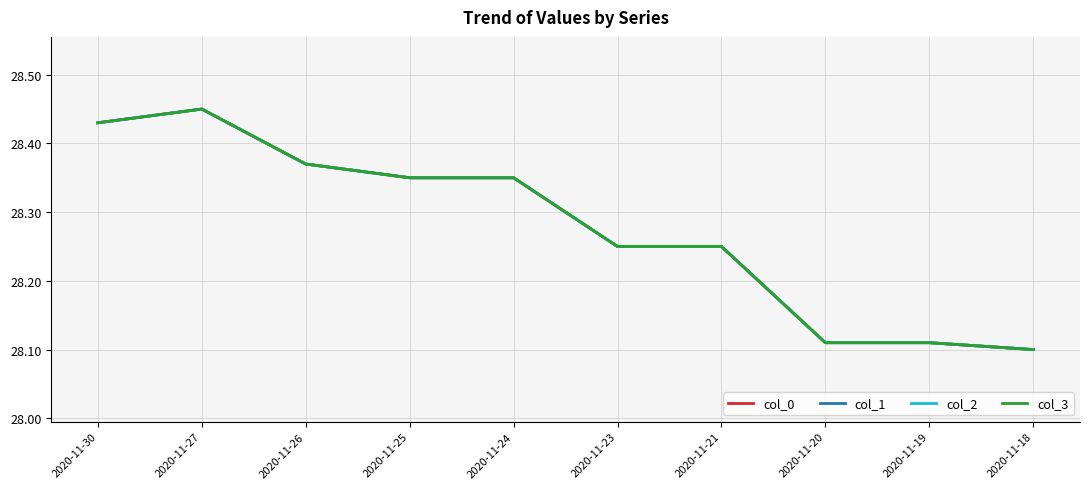

Does the chart display data point markers on the line(s)?

No